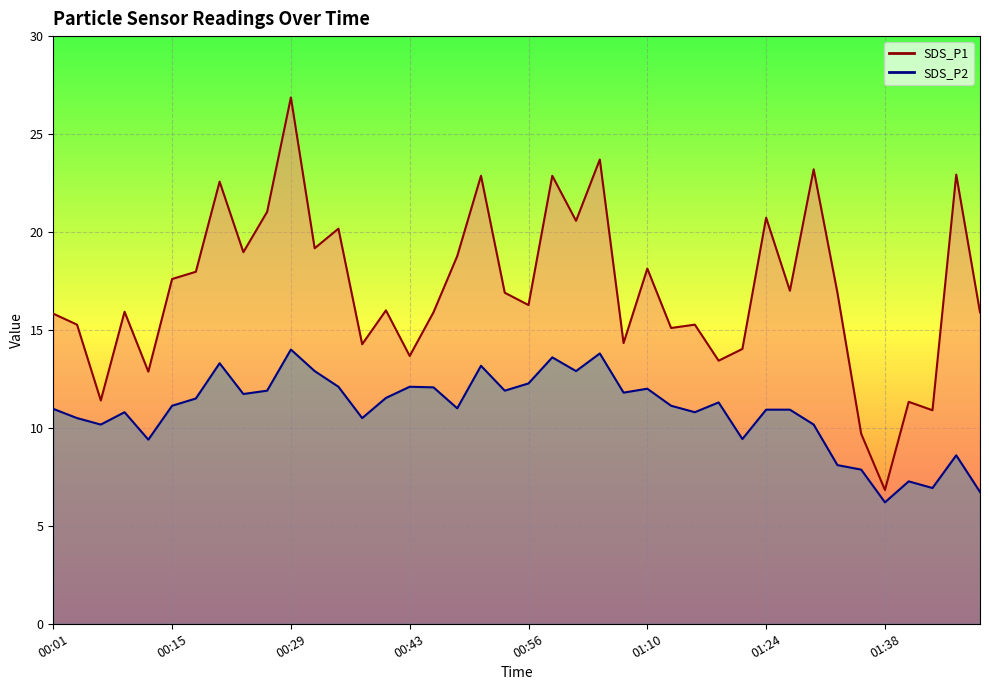

True or false: SDS_P2 has a value of 12.0 at 01:10.

True